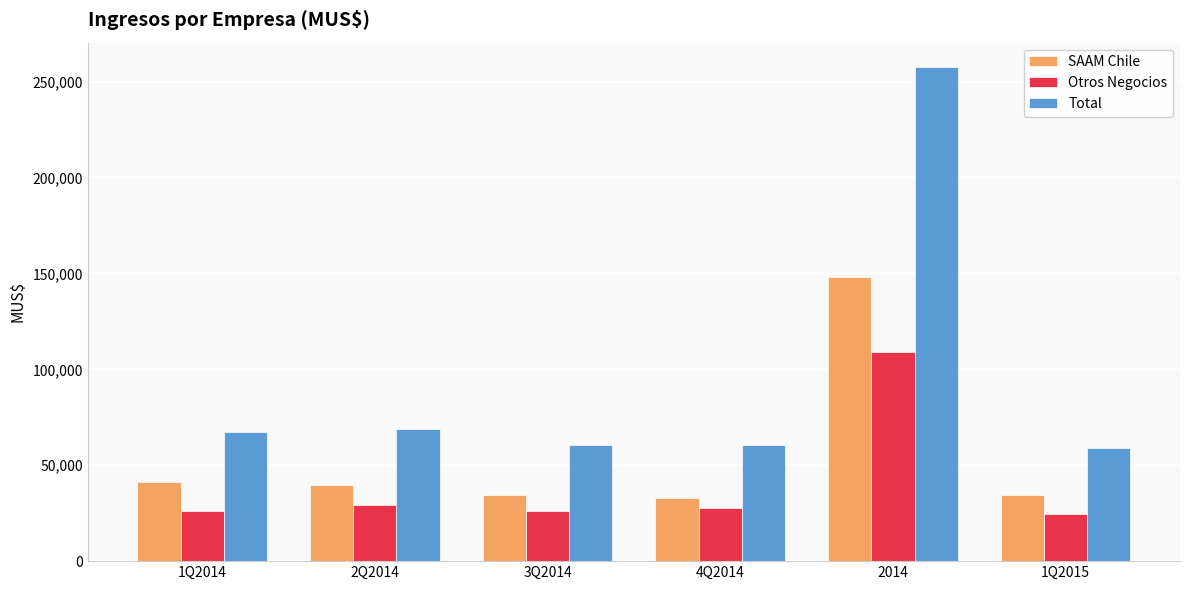

Rank the series at 1Q2015 from highest to lowest value.

Total, SAAM Chile, Otros Negocios